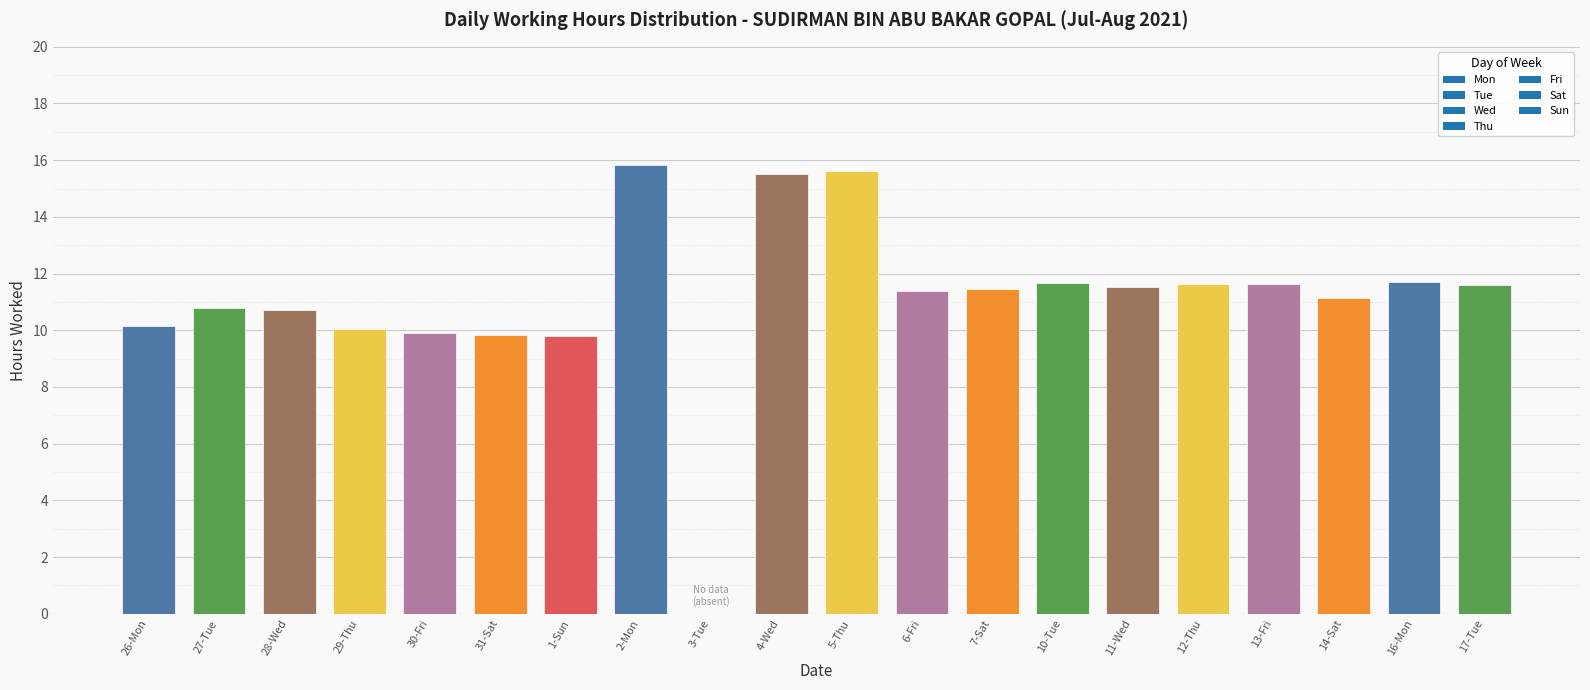

Read the value at 29-Thu.

10.0